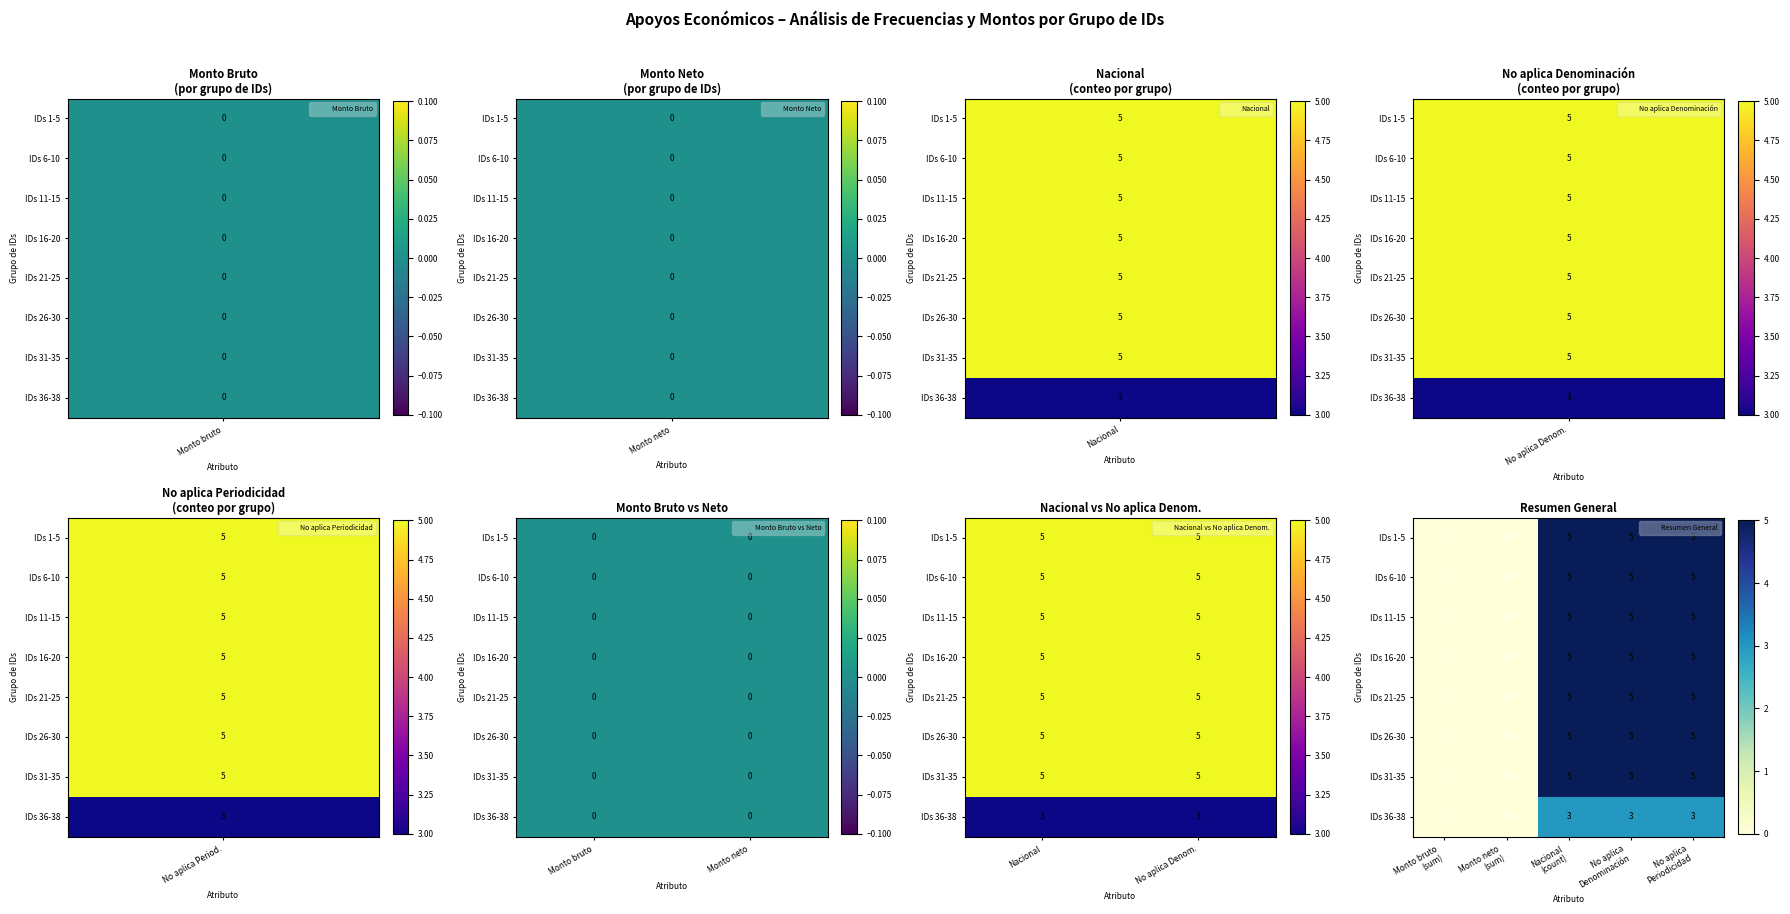

What is the difference between the maximum and minimum values in the IDs 36-38 series?

3